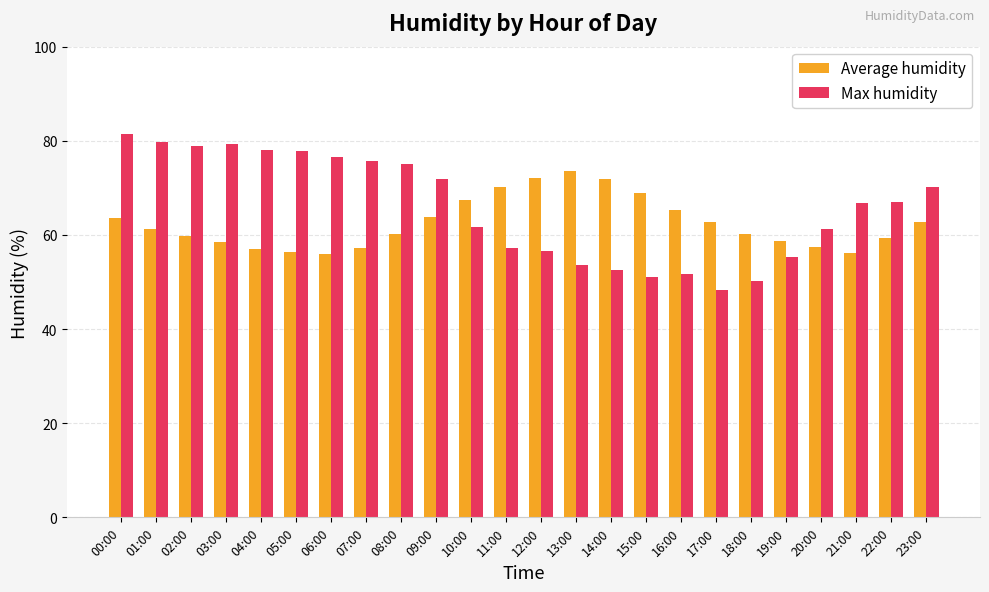

What is the sum of all Max humidity values?

1578.2